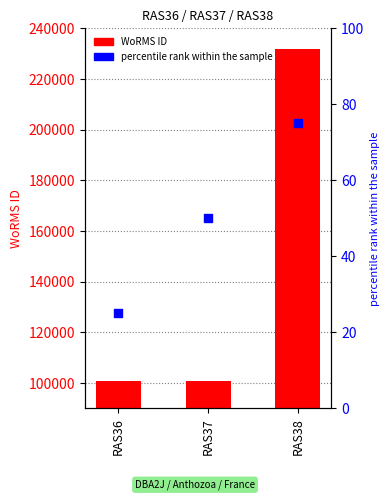

Which series has the largest total across all categories?

WoRMS ID